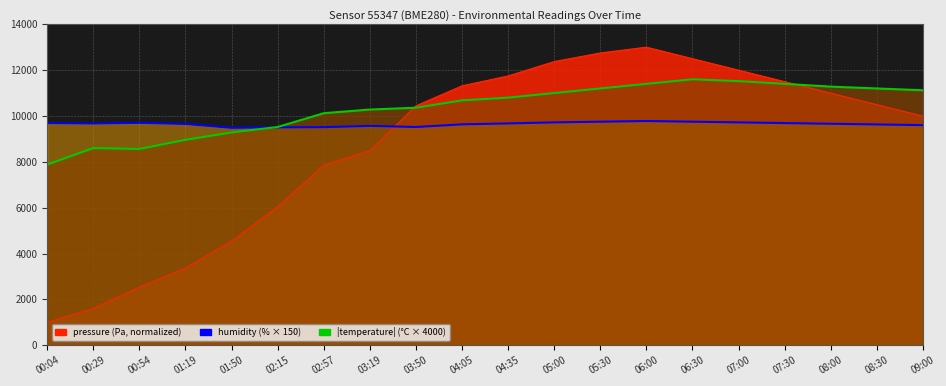

Where does the humidity series first go above 9670?

00:04